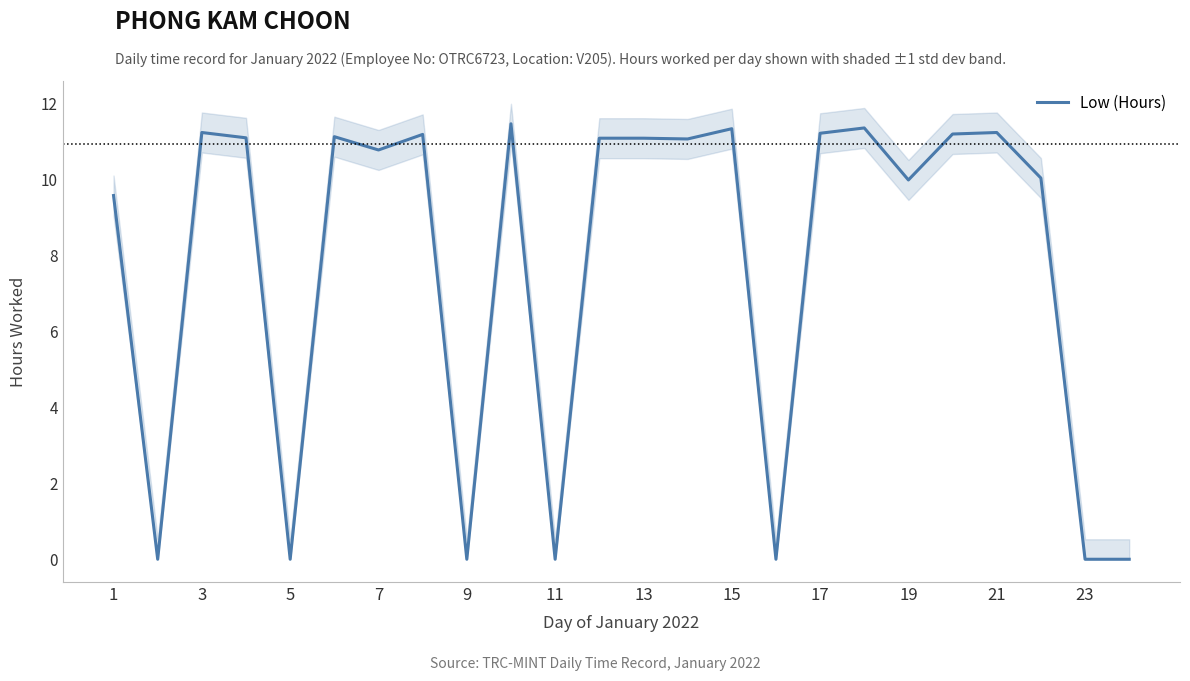

Is it true that Low (Hours) equals 0.0 at 9?

True